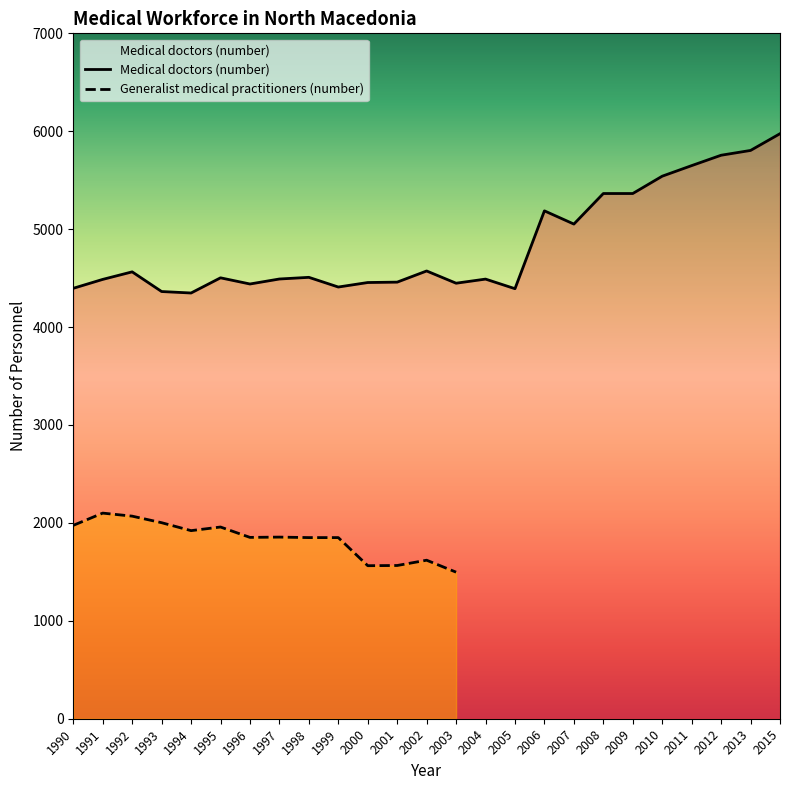

What is the smallest value displayed?

4348